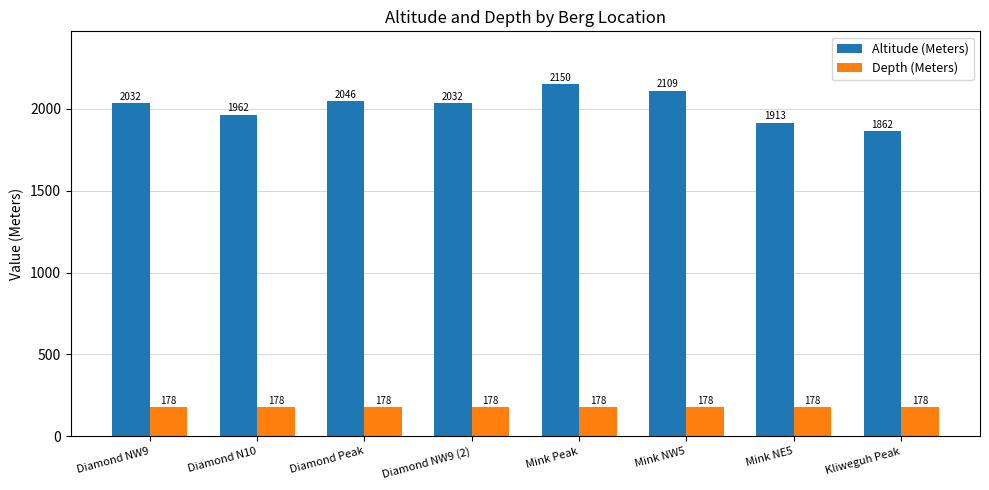

Rank the series by their maximum value, from highest to lowest.

Altitude (Meters), Depth (Meters)